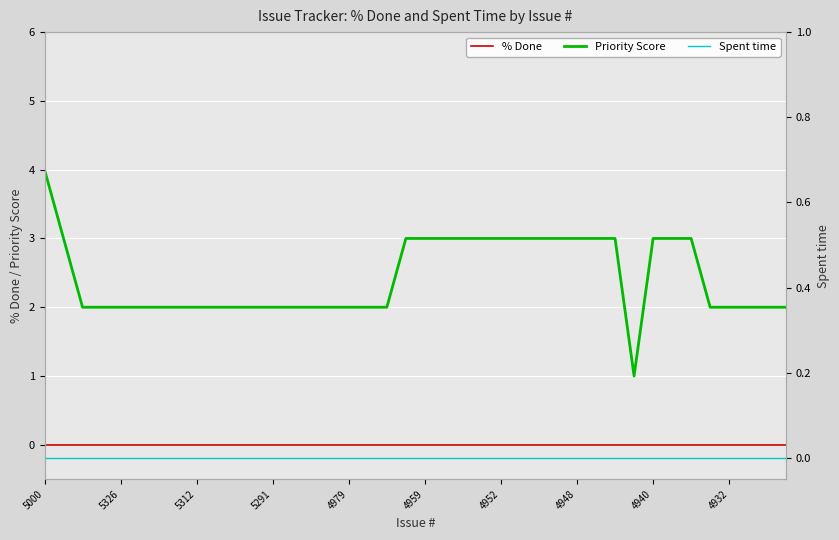

What is the maximum value shown in the chart?

4